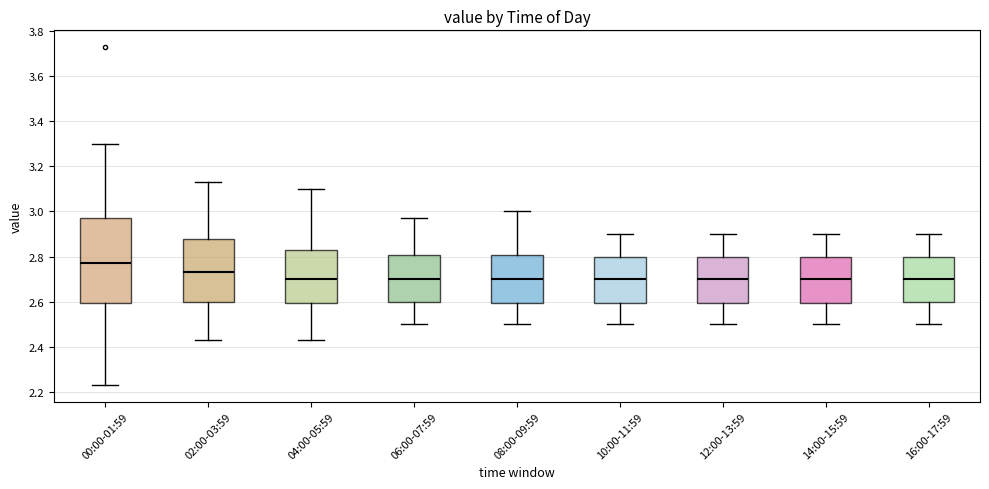

Reading left to right, transcribe this box plot: for each box, give where its median line is, the range the box spans, and where its two whiskers end, as read against the y-axis. The values are not printed on the chart, so give them approximately, as read against the axis.

00:00-01:59: median 2.78, box 2.60 to 2.98, whiskers 2.24 to 3.30
02:00-03:59: median 2.74, box 2.60 to 2.88, whiskers 2.44 to 3.14
04:00-05:59: median 2.70, box 2.60 to 2.84, whiskers 2.44 to 3.10
06:00-07:59: median 2.70, box 2.60 to 2.80, whiskers 2.50 to 2.98
08:00-09:59: median 2.70, box 2.60 to 2.80, whiskers 2.50 to 3.00
10:00-11:59: median 2.70, box 2.60 to 2.80, whiskers 2.50 to 2.90
12:00-13:59: median 2.70, box 2.60 to 2.80, whiskers 2.50 to 2.90
14:00-15:59: median 2.70, box 2.60 to 2.80, whiskers 2.50 to 2.90
16:00-17:59: median 2.70, box 2.60 to 2.80, whiskers 2.50 to 2.90